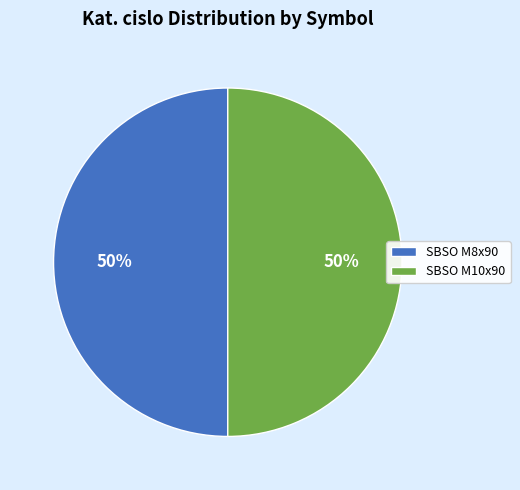

What percentage is the SBSO M8x90 slice, to the nearest percent?

50%